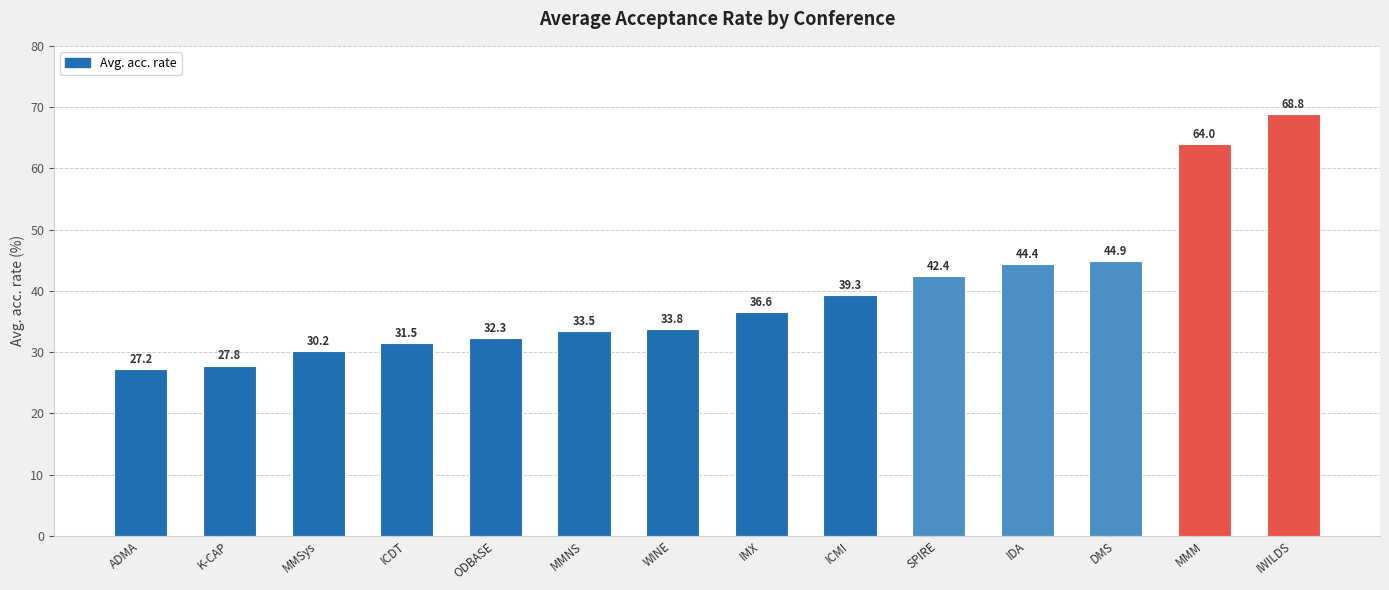

Reading right to left, what are all the values shown in this chart?

IWILDS=68.8	MMM=64.0	DMS=44.9	IDA=44.4	SPIRE=42.4	ICMI=39.3	IMX=36.6	WINE=33.8	MMNS=33.5	ODBASE=32.3	ICDT=31.5	MMSys=30.2	K-CAP=27.8	ADMA=27.2